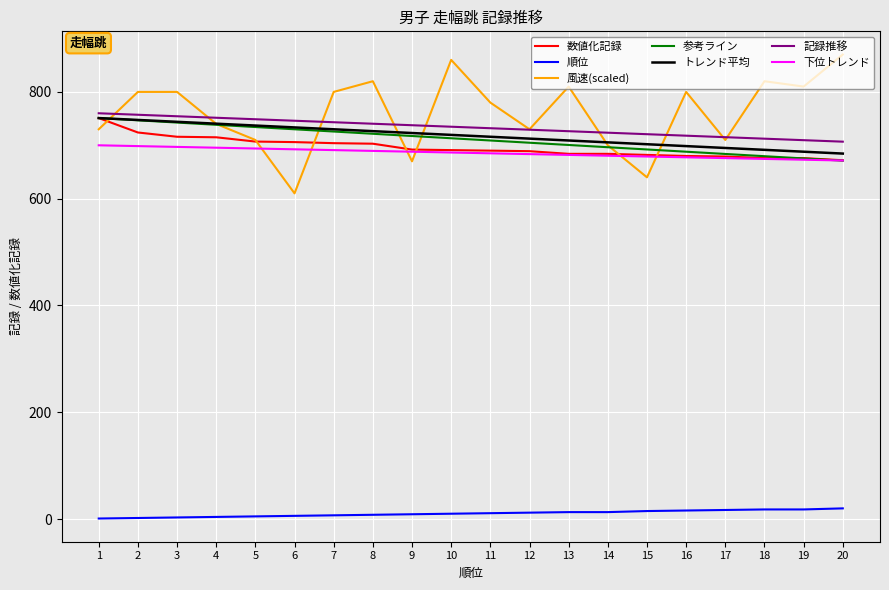

Which series changed the most between 13 and 14?

風速(scaled)